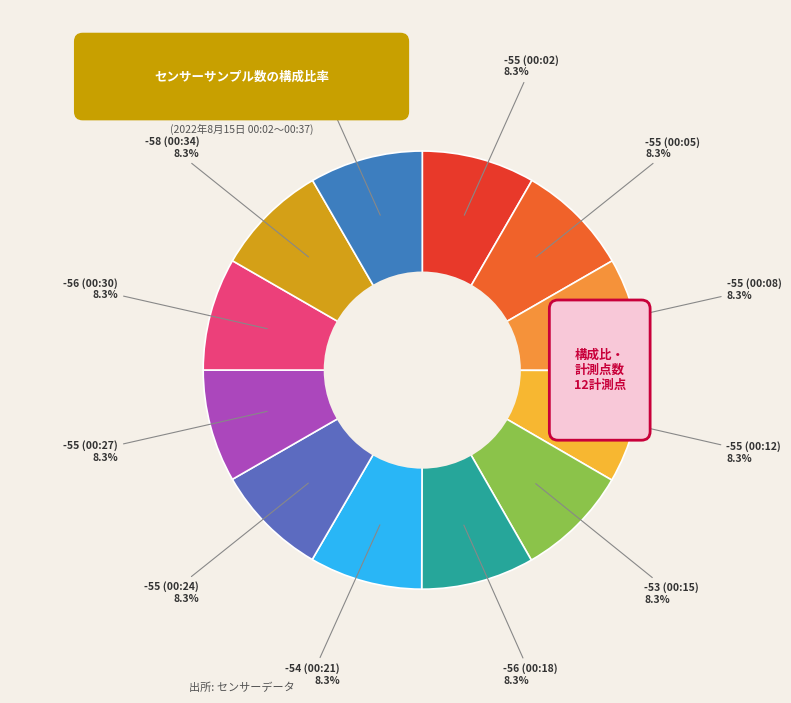

To the nearest percent, what portion does -54 represent?

8%